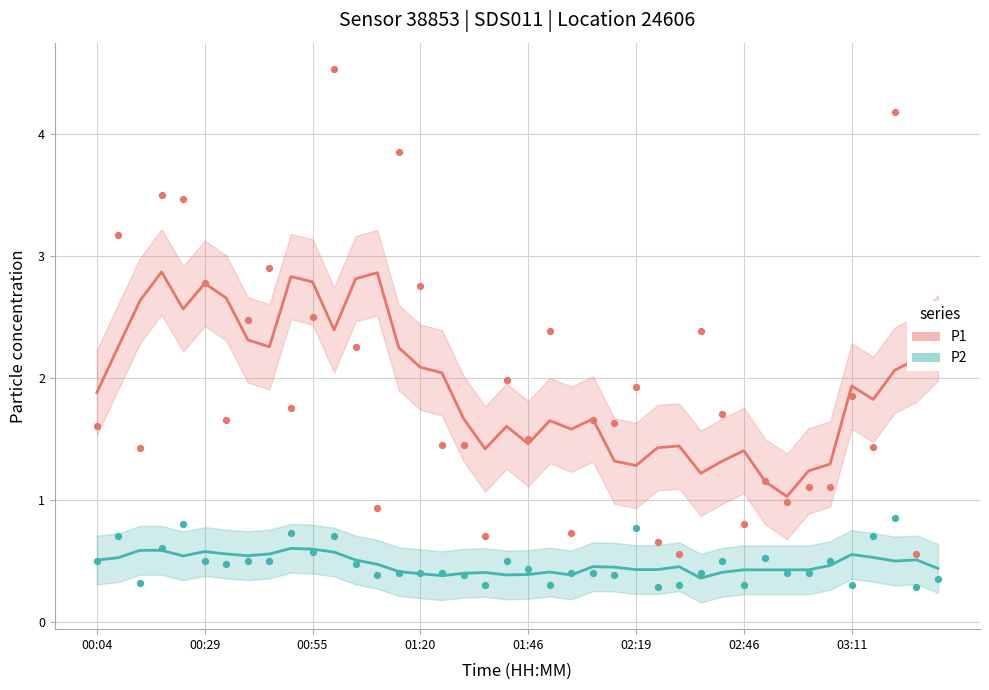

At how many categories does at least one series exceed 1?

40